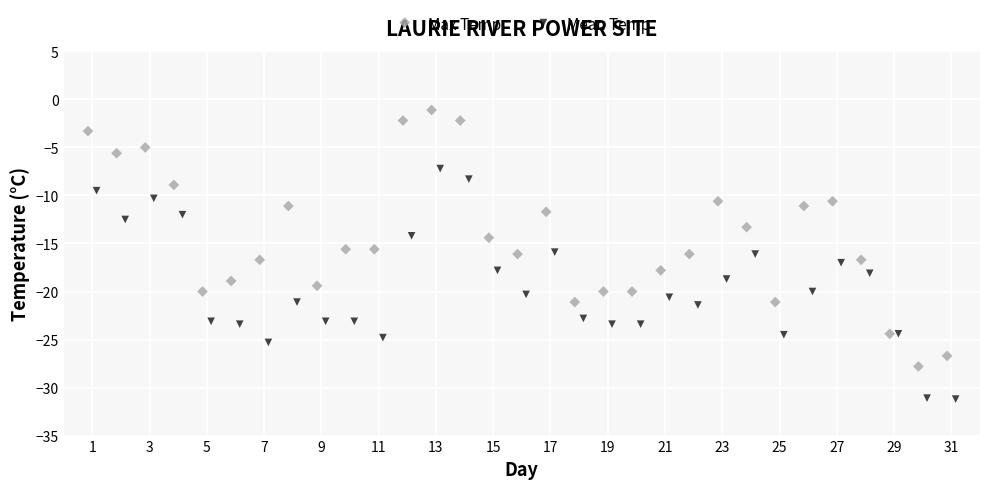

What are all the series names shown in the legend?

Max Temp, Mean Temp